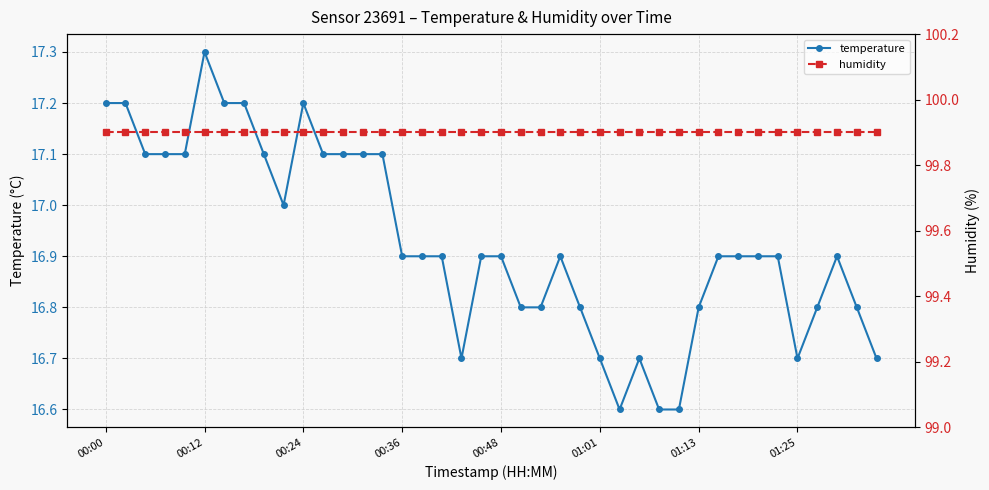

List the series in order of their overall mean, highest first.

humidity, temperature